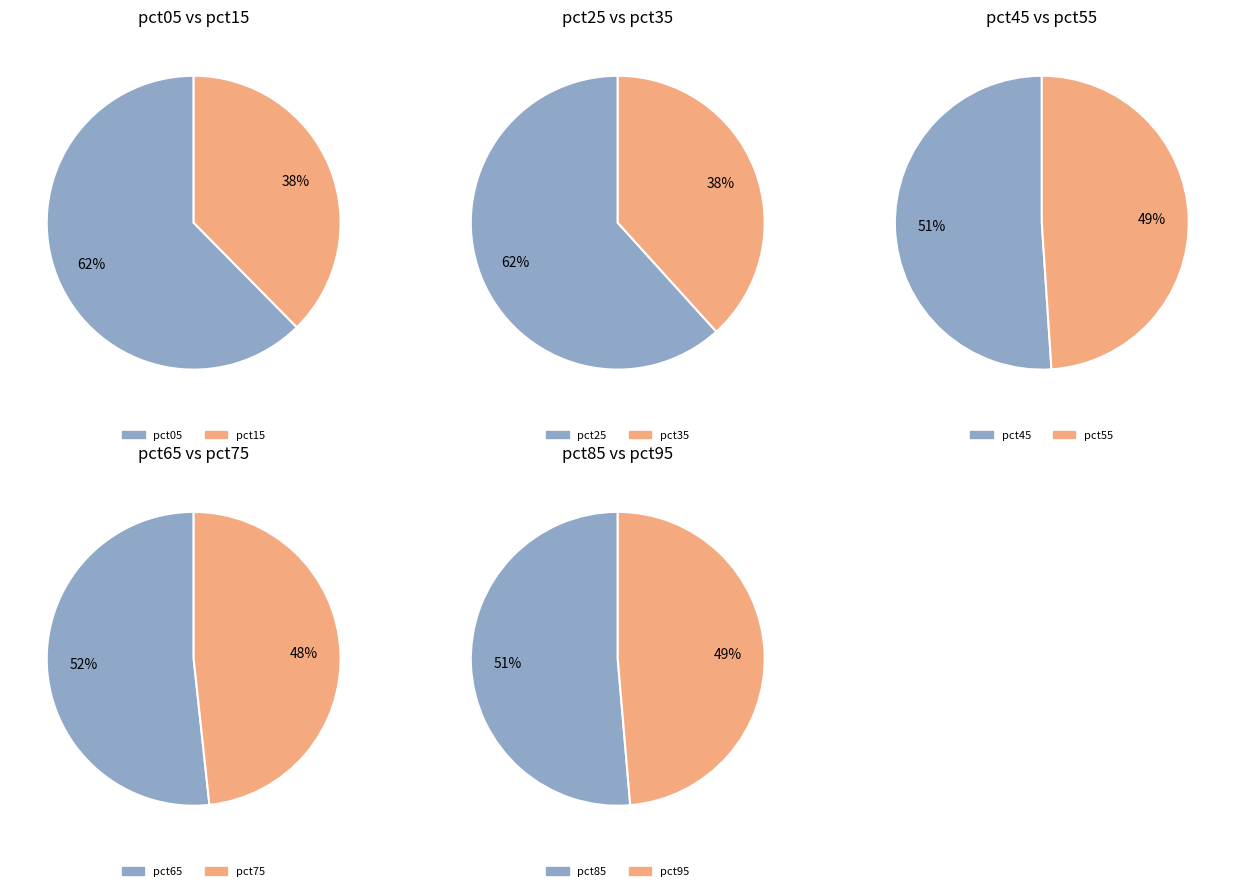

Count the number of slices in the pie.

10